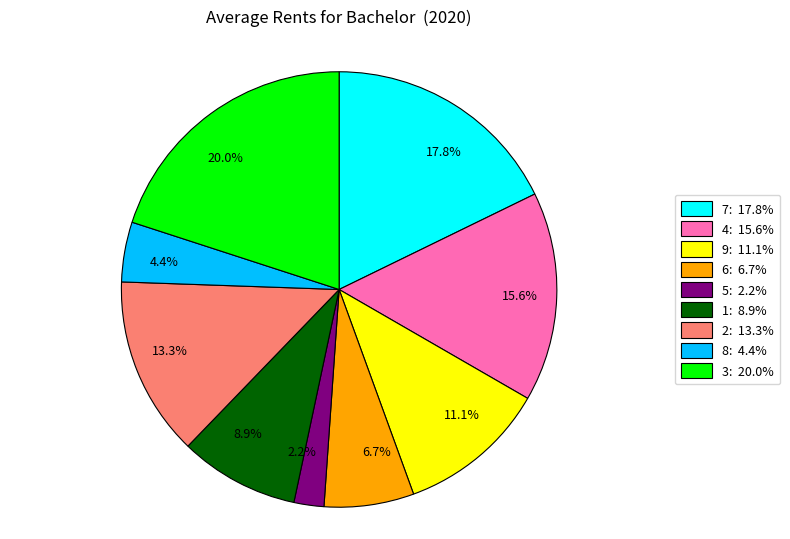

Which slice is the largest?

3